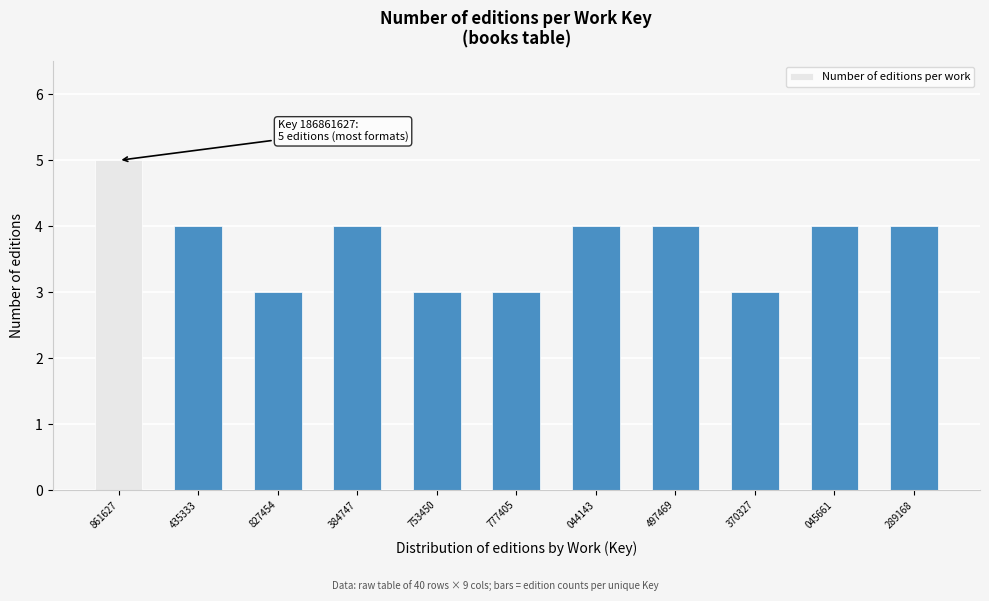

Reading left to right, list all the values displayed in this chart.

5	4	3	4	3	3	4	4	3	4	4